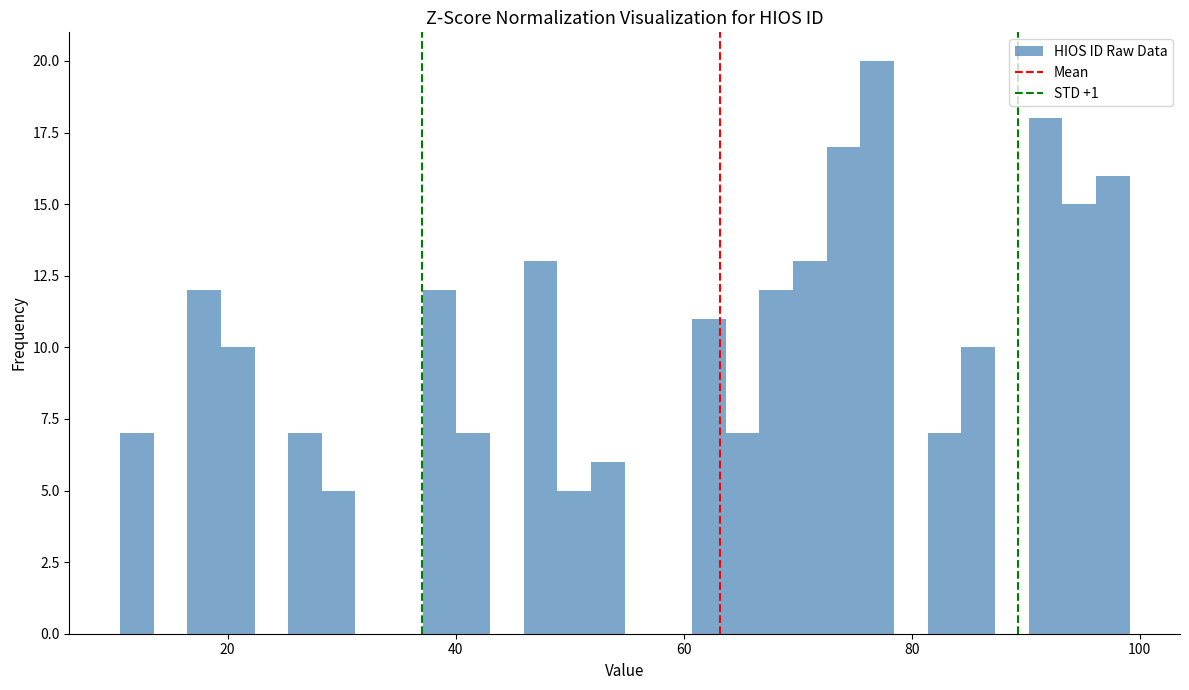

Read against the x-axis, roughly where is the centre of the tallest bar?

76